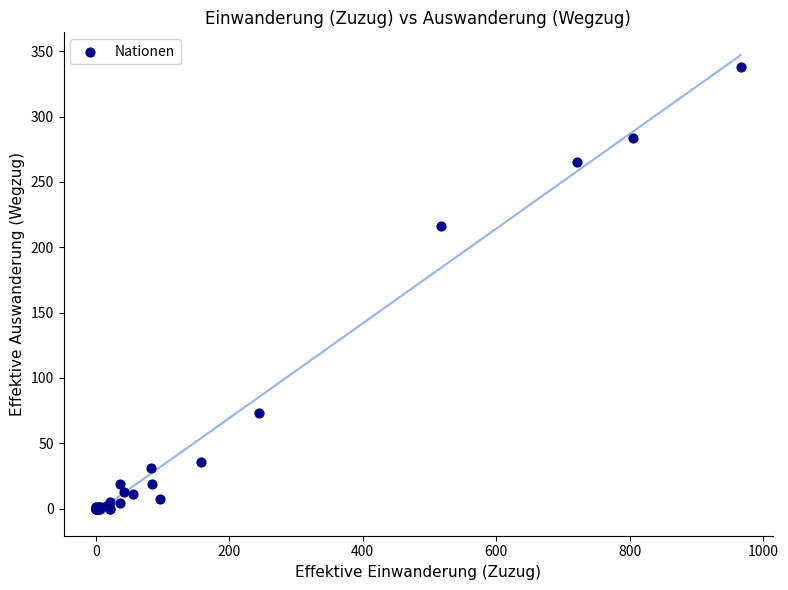

What Y value in the scatter plot is closest to 169?

216